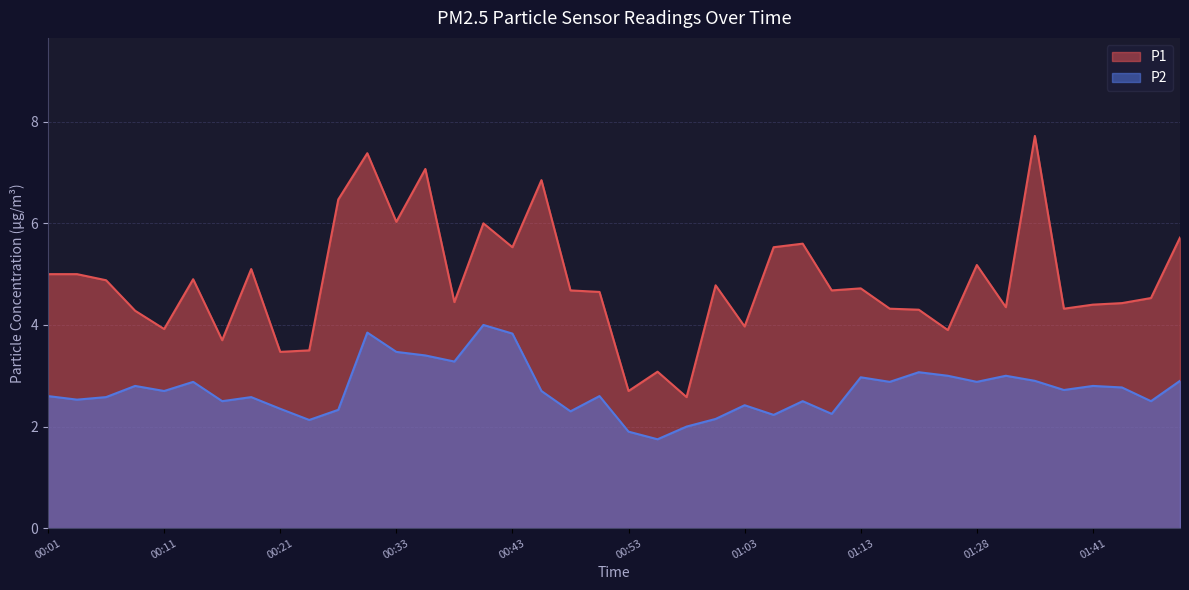

What value does the P1 series have at 00:16?

3.7